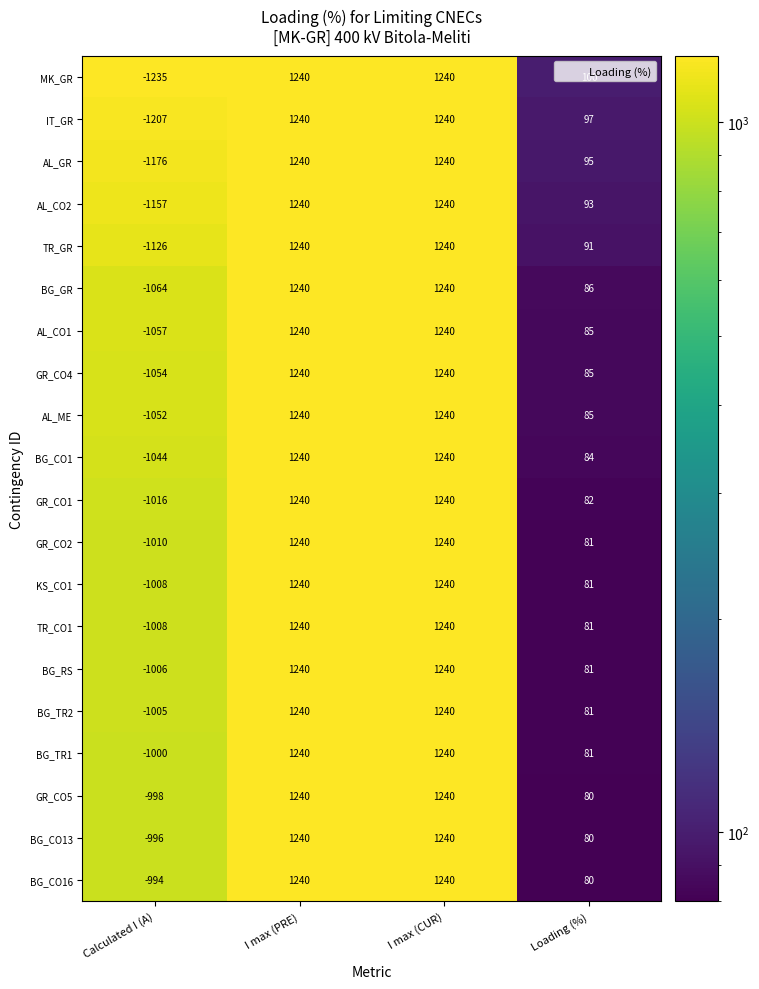

At which label is BG_RS closest to 117?

Loading (%)